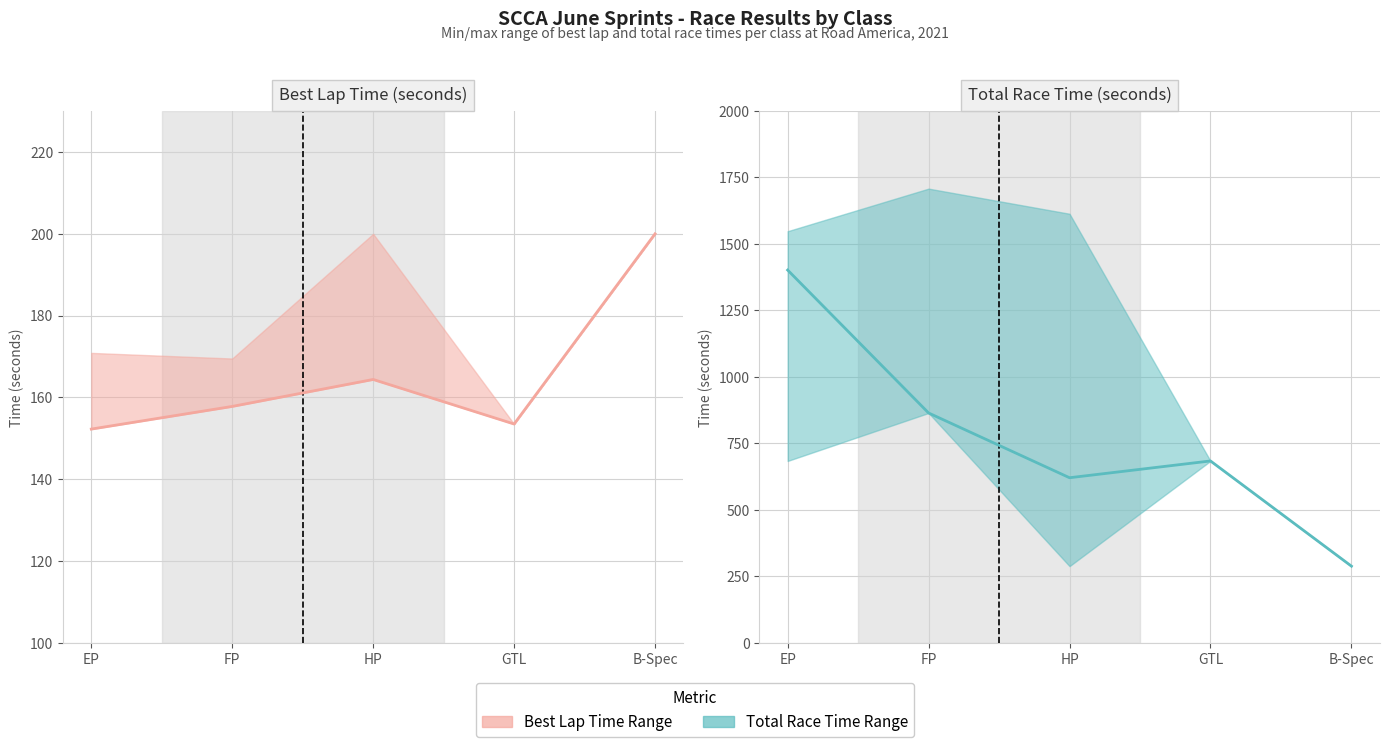

True or false: Best Lap Time (actual) and Total Time (actual) cross at least once.

False